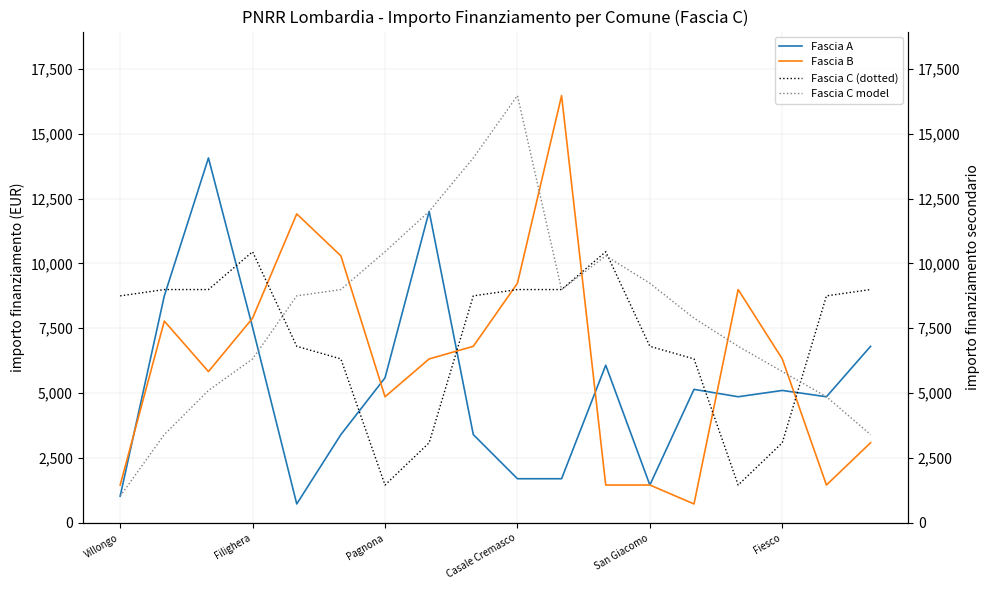

True or false: Fascia A has a value of 5589 at Pagnona.

True